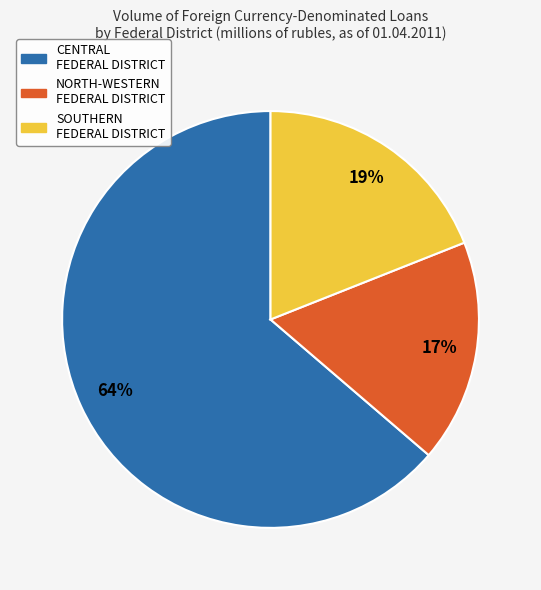

Is there a majority slice in this chart?

Yes